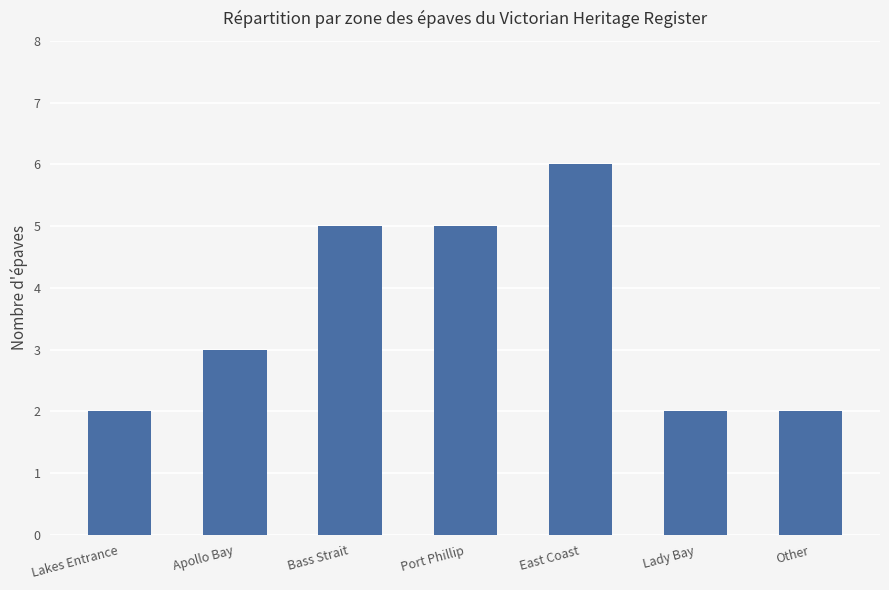

What is the difference between the maximum and second lowest values?

4